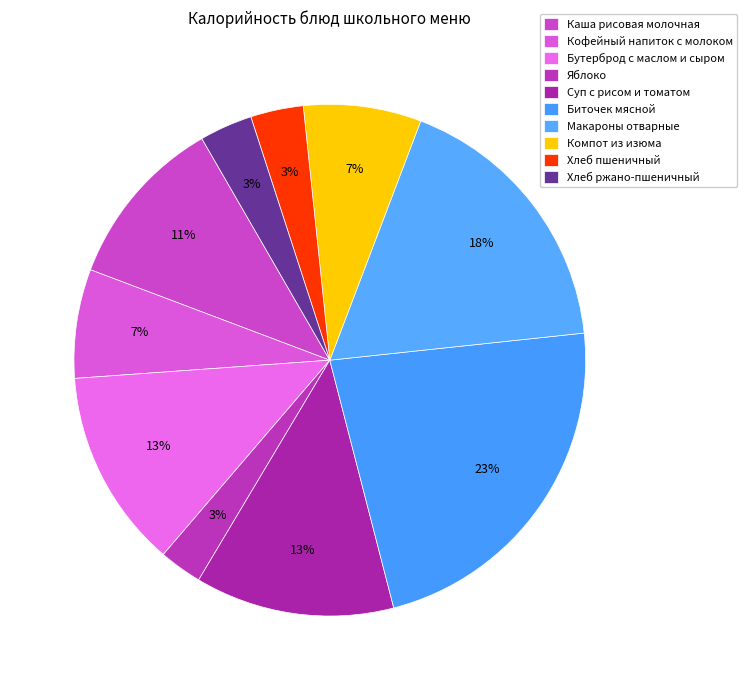

Count the number of slices in the pie.

10